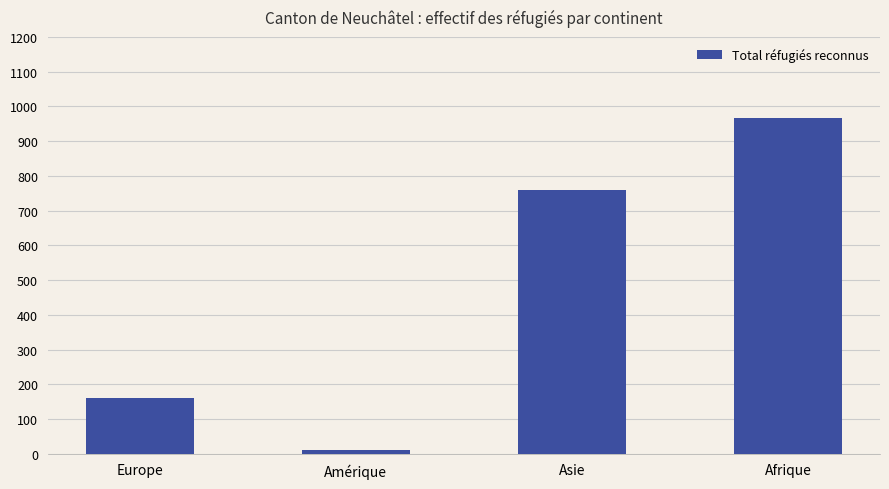

What is the difference between the second highest and second lowest values?

599